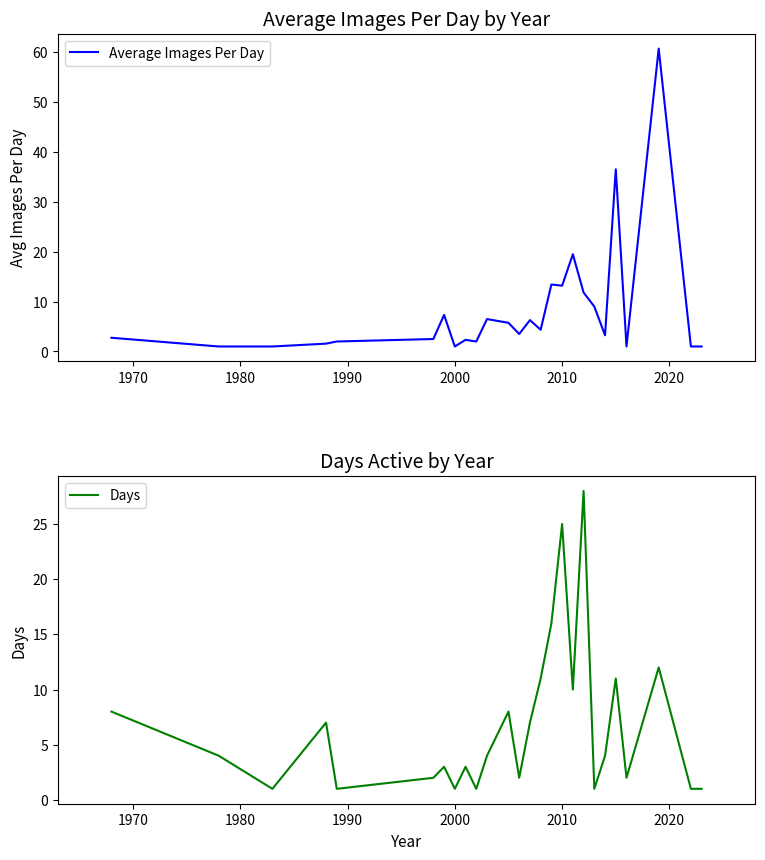

Which series has the largest range (max minus min)?

Average Images Per Day